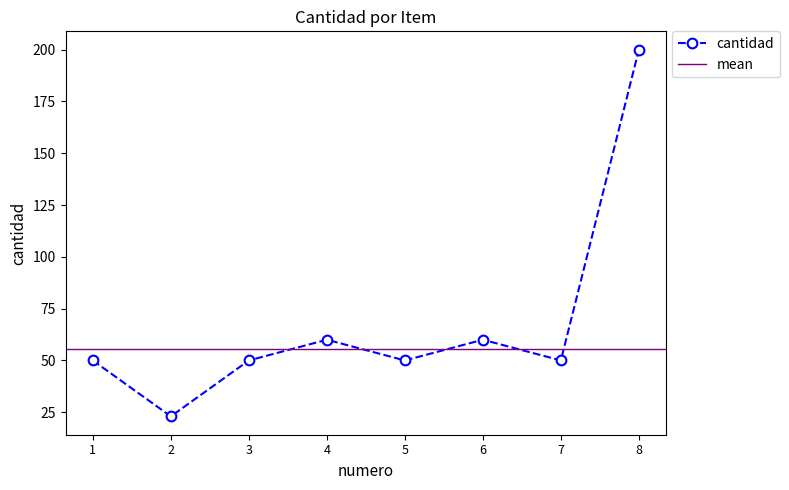

Reading left to right, extract all data points from this chart.

50	23	50	60	50	60	50	200